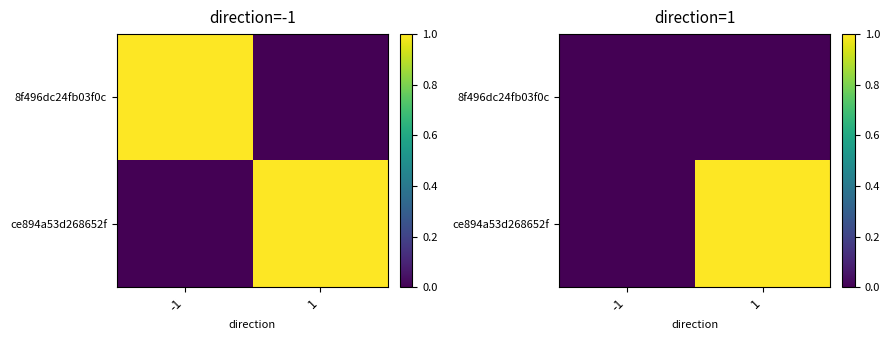

Is it true that 8f496dc24fb03f0c equals 0 at -1?

True